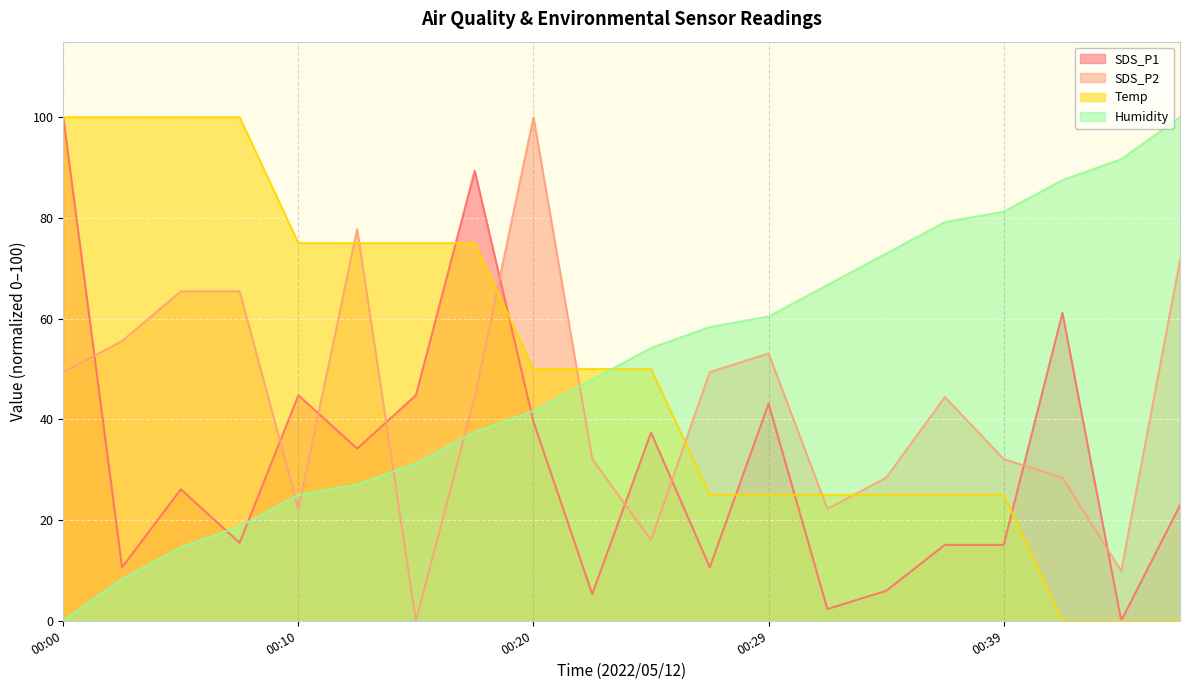

Reading left to right, extract all data points from this chart.

SDS_P1: 00:00=100.0	00:02=10.6	00:05=26.1	00:07=15.5	00:10=44.8	00:12=34.2	00:15=44.8	00:17=89.4	00:20=39.5	00:22=5.3	00:24=37.4	00:27=10.6	00:29=43.1	00:32=2.3	00:34=5.9	00:37=15.1	00:39=15.1	00:41=61.1	00:44=0.0	00:46=22.9
SDS_P2: 00:00=49.4	00:02=55.6	00:05=65.4	00:07=65.4	00:10=22.2	00:12=77.8	00:15=0.0	00:17=44.4	00:20=100.0	00:22=32.1	00:24=16.0	00:27=49.4	00:29=53.1	00:32=22.2	00:34=28.4	00:37=44.4	00:39=32.1	00:41=28.4	00:44=9.9	00:46=71.6
Temp: 00:00=100.0	00:02=100.0	00:05=100.0	00:07=100.0	00:10=75.0	00:12=75.0	00:15=75.0	00:17=75.0	00:20=50.0	00:22=50.0	00:24=50.0	00:27=25.0	00:29=25.0	00:32=25.0	00:34=25.0	00:37=25.0	00:39=25.0	00:41=0.0	00:44=0.0	00:46=0.0
Humidity: 00:00=0.0	00:02=8.3	00:05=14.6	00:07=18.7	00:10=25.0	00:12=27.1	00:15=31.3	00:17=37.5	00:20=41.7	00:22=47.9	00:24=54.2	00:27=58.3	00:29=60.4	00:32=66.7	00:34=72.9	00:37=79.2	00:39=81.2	00:41=87.5	00:44=91.7	00:46=100.0